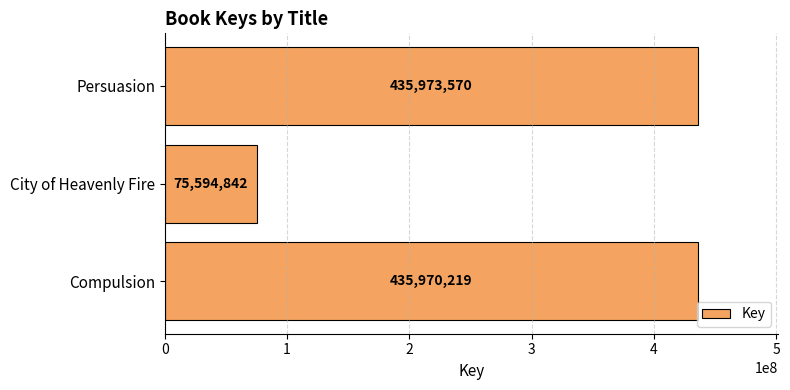

How many values are below 435970219?

1